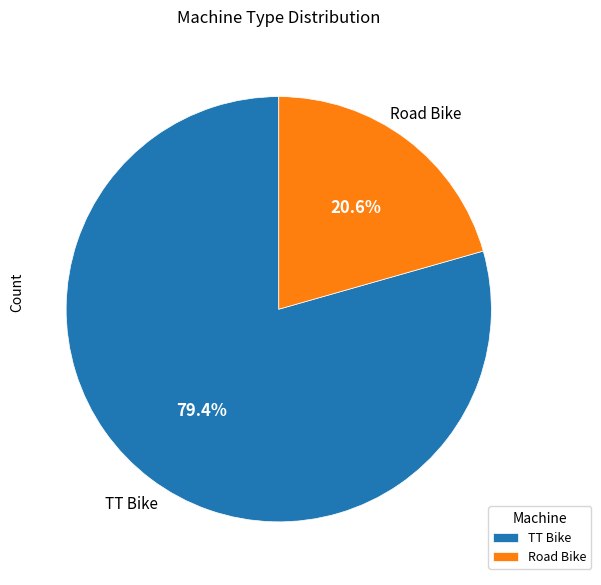

To the nearest percent, what percentage of the pie is Road Bike?

21%